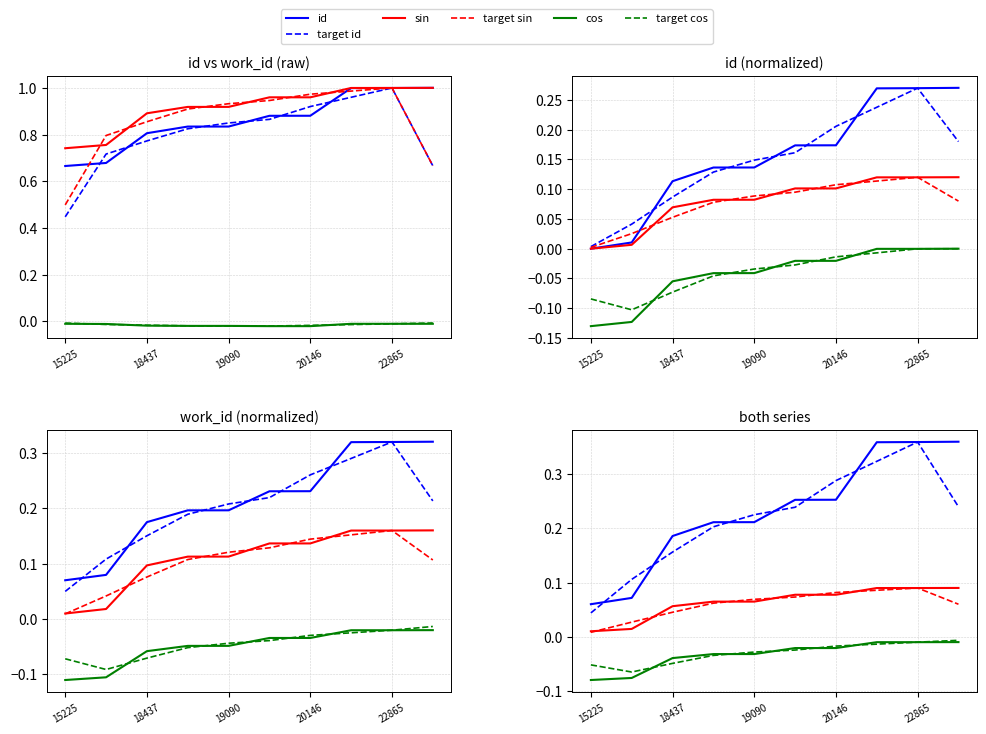

How many id values are between 0 and 1?

10